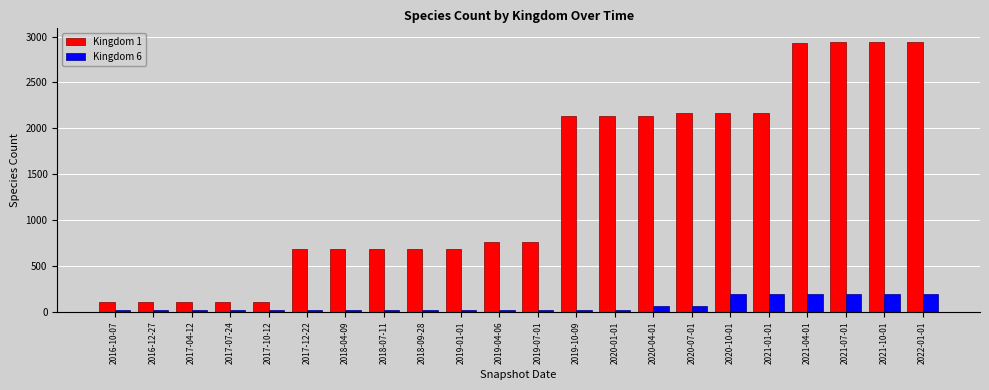

At 2020-10-01, list the series in order from largest to smallest.

Kingdom 1, Kingdom 6